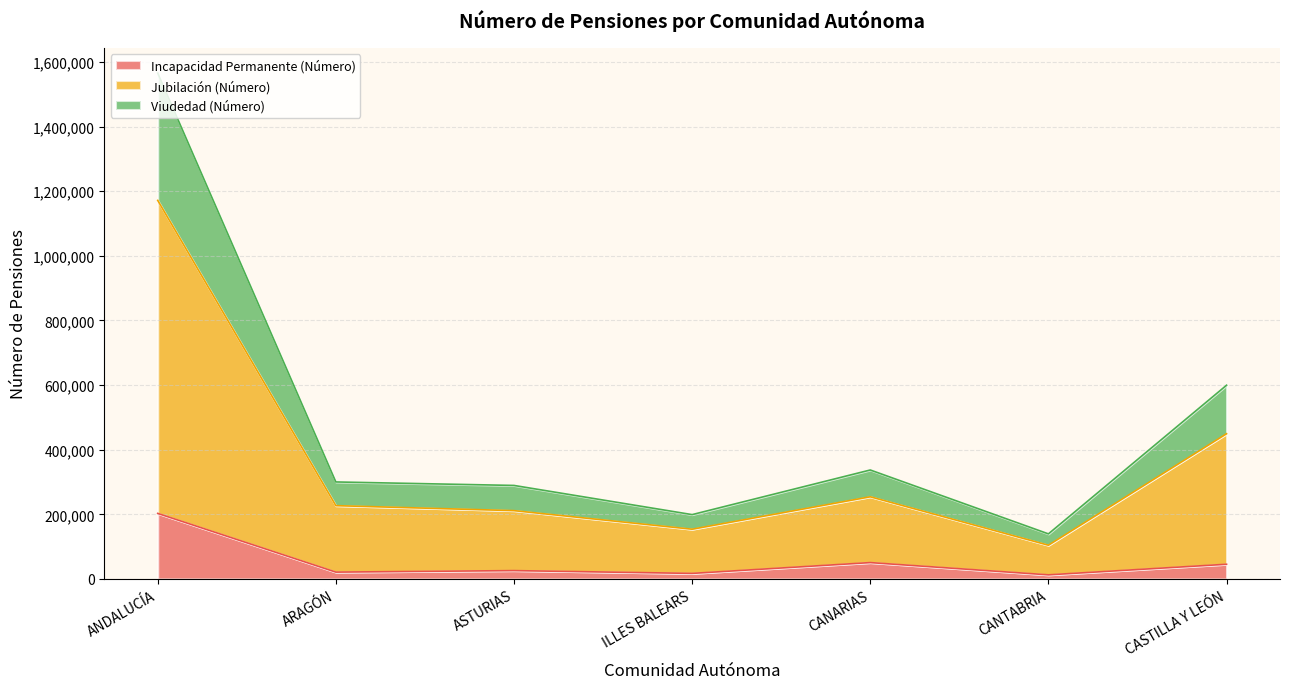

Reading left to right, what are all the values shown in this chart?

Incapacidad Permanente (Número): ANDALUCÍA=202910	ARAGÓN=21229	ASTURIAS=25898	ILLES BALEARS=17257	CANARIAS=50689	CANTABRIA=12803	CASTILLA Y LEÓN=45545
Jubilación (Número): ANDALUCÍA=1171526	ARAGÓN=226897	ASTURIAS=211452	ILLES BALEARS=153982	CANARIAS=254321	CANTABRIA=104439	CASTILLA Y LEÓN=449423
Viudedad (Número): ANDALUCÍA=1565411	ARAGÓN=300230	ASTURIAS=289425	ILLES BALEARS=199158	CANARIAS=337243	CANTABRIA=139547	CASTILLA Y LEÓN=599549